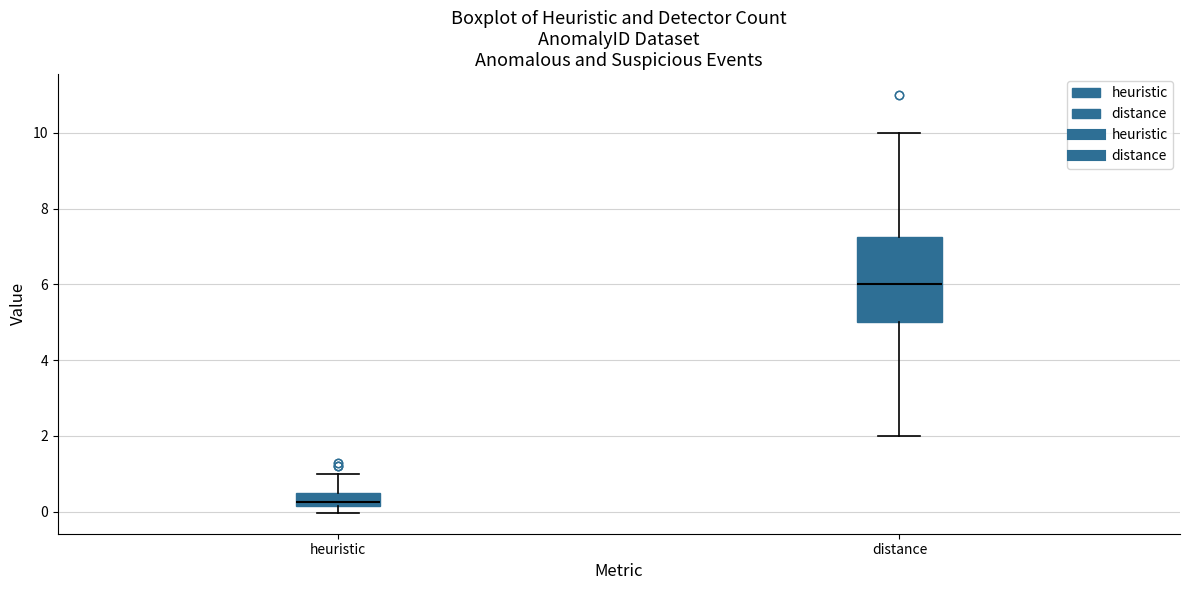

Reading left to right, transcribe this box plot: for each box, give where its median line is, the range the box spans, and where its two whiskers end, as read against the y-axis. The values are not printed on the chart, so give them approximately, as read against the axis.

heuristic: median 0.2 (just above the box's lower edge), box 0.2 to 0.4, whiskers 0.0 to 1.0
distance: median 6.0, box 5.0 to 7.2, whiskers 2.0 to 10.0